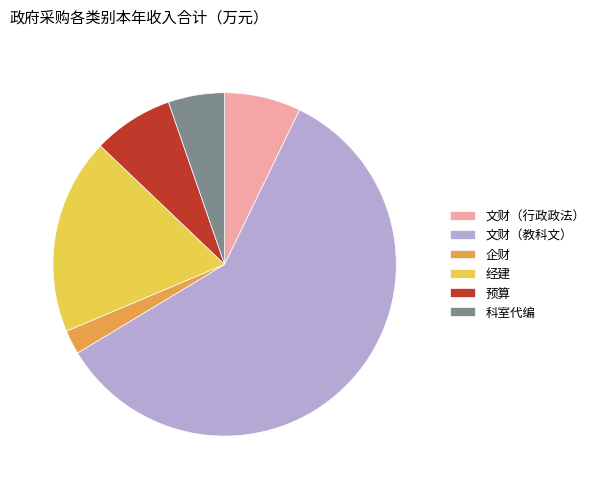

Which slice is the largest?

文财（教科文）